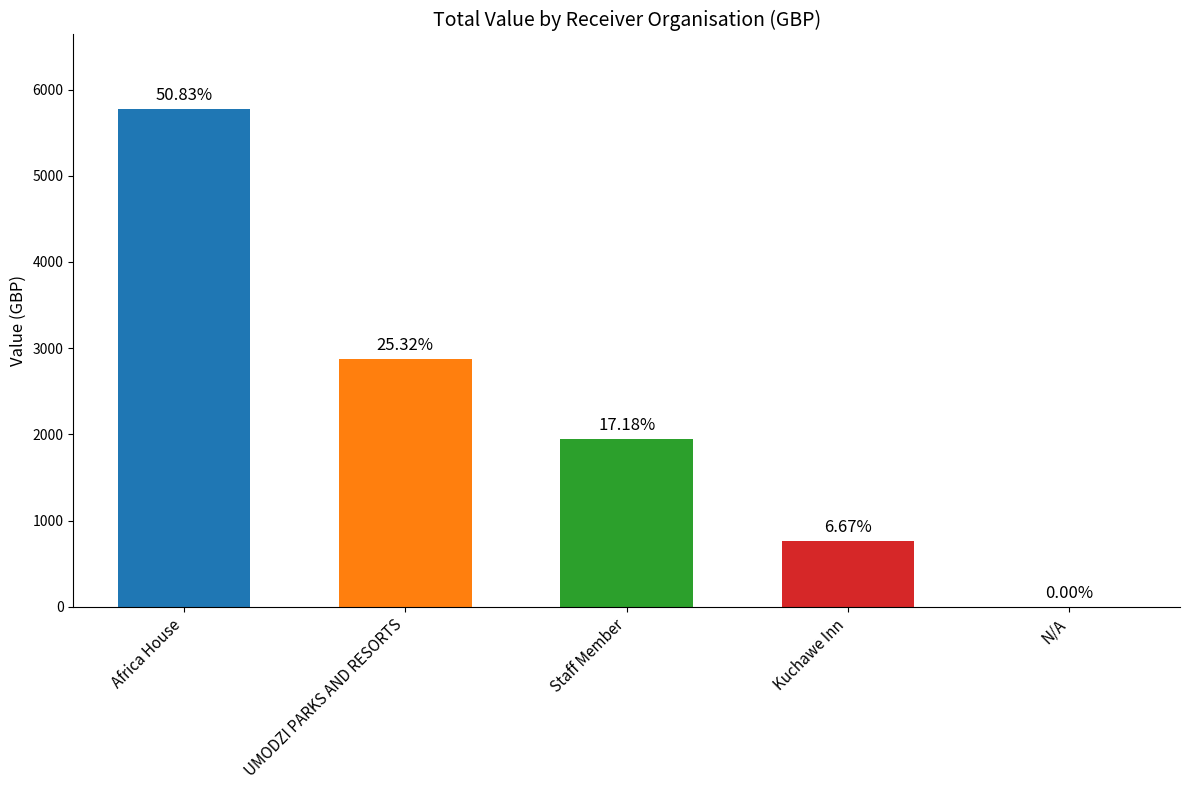

What is the sum of the values at Staff Member and N/A?

1951